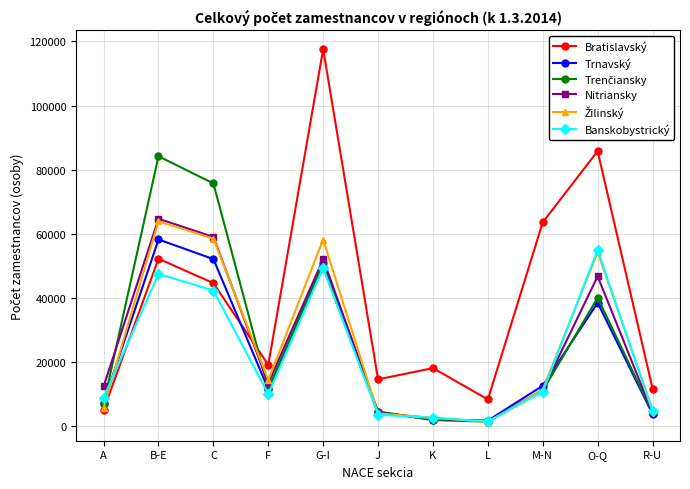

What is the sum of the Banskobystrický values at O-Q and G-I?

104187